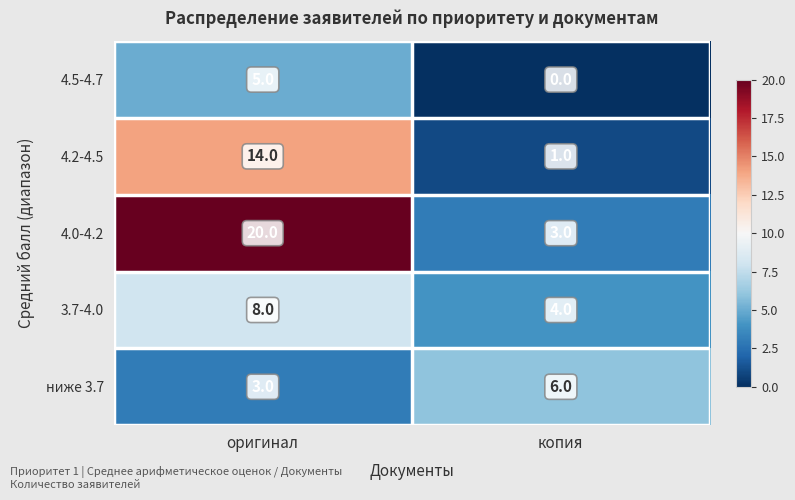

Between оригинал and копия, which series saw the biggest shift?

4.0-4.2